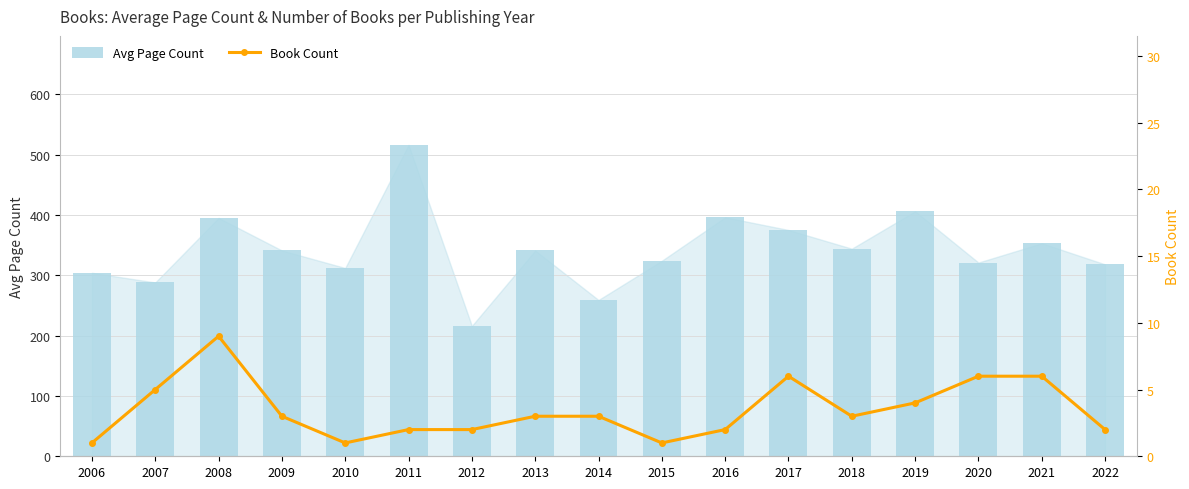

Does the chart contain any negative values?

No